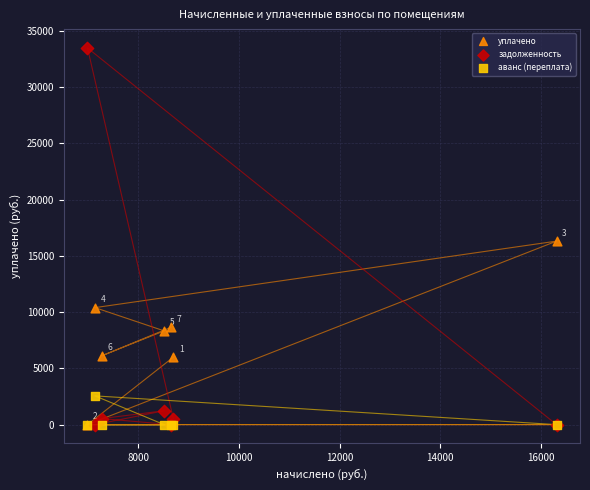

Across all series, what Y value is closest to 16740?

16311.6